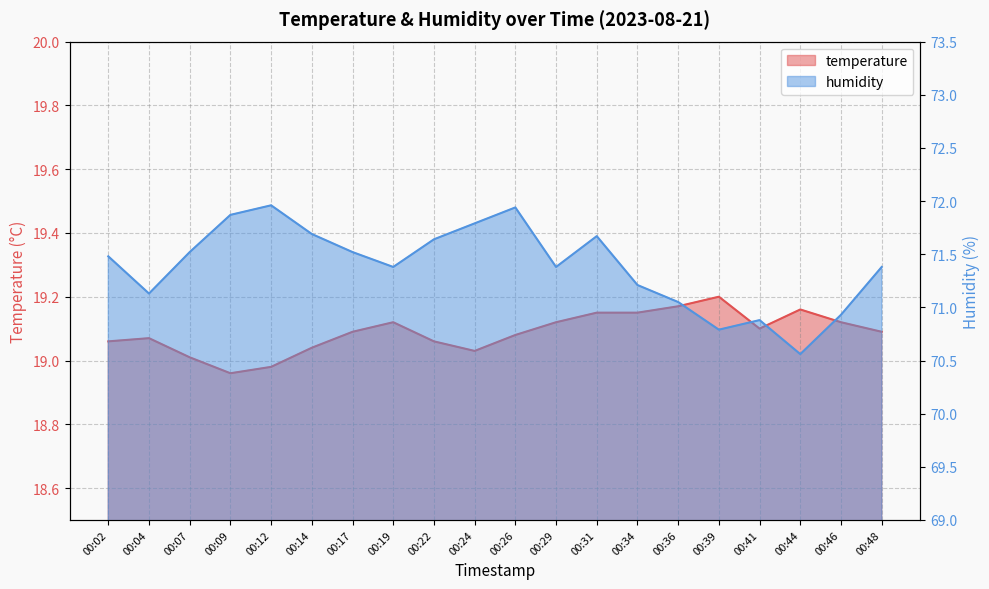

Rank the categories by humidity value from lowest to highest.

00:44, 00:39, 00:41, 00:46, 00:36, 00:04, 00:34, 00:19, 00:29, 00:48, 00:02, 00:07, 00:17, 00:22, 00:31, 00:14, 00:24, 00:09, 00:26, 00:12